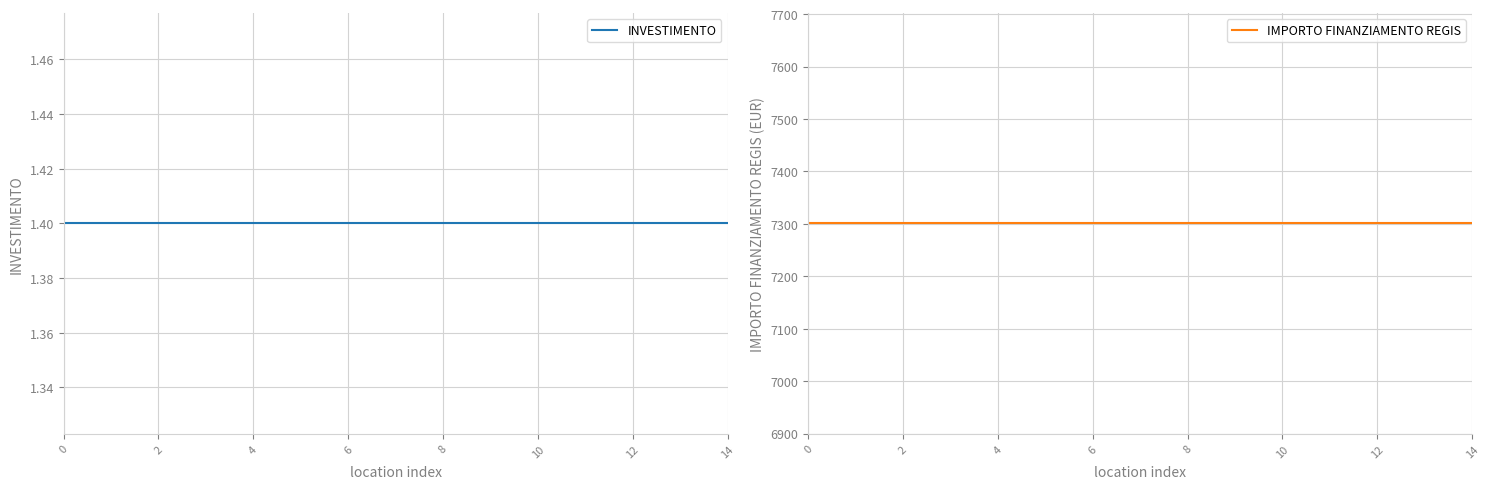

How many categories are shown in the chart?

15